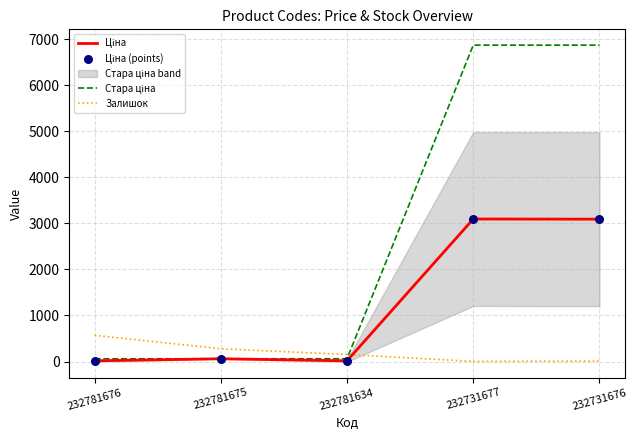

At which category is the sum across all series the highest?

232731677